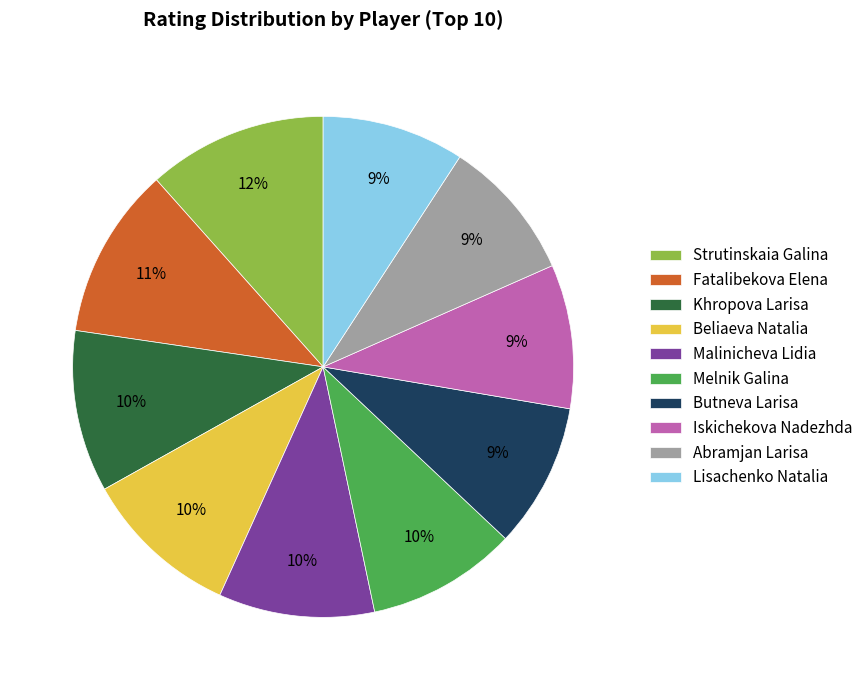

True or false: Melnik Galina accounts for 10% of the total.

True